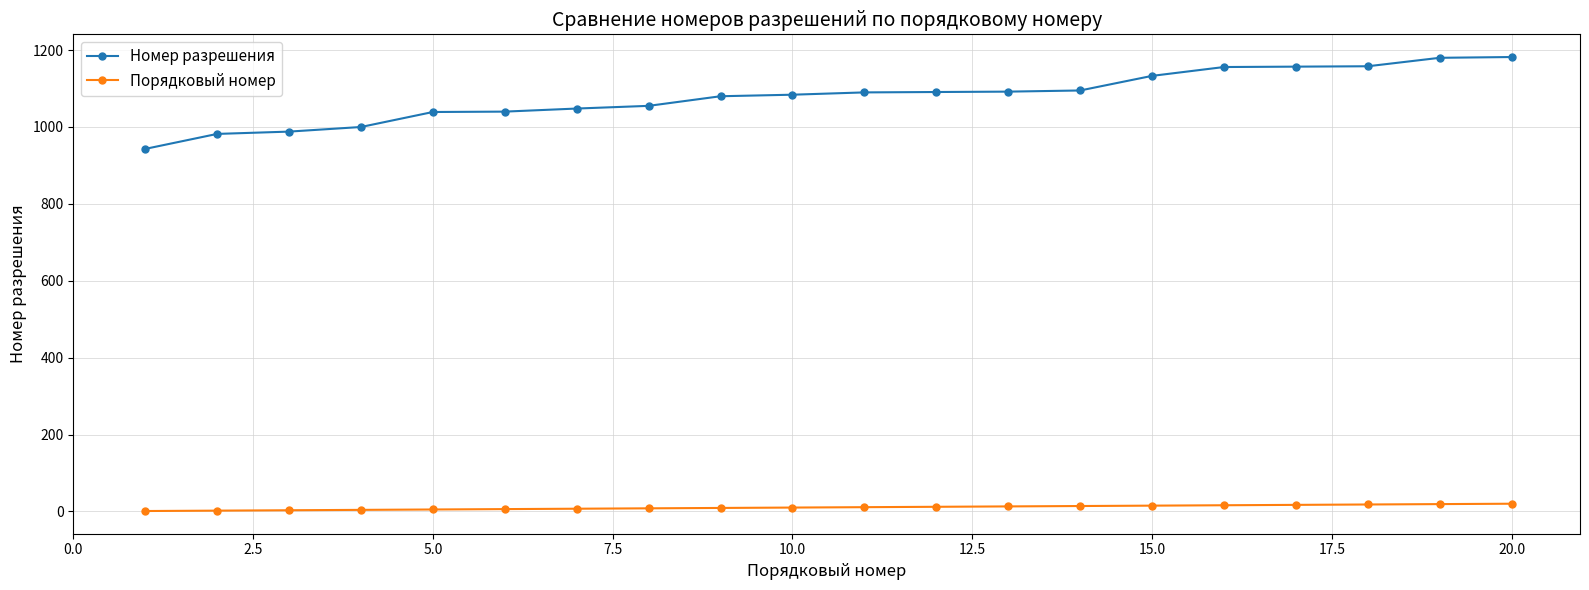

What is the sum of all Порядковый номер values?

210